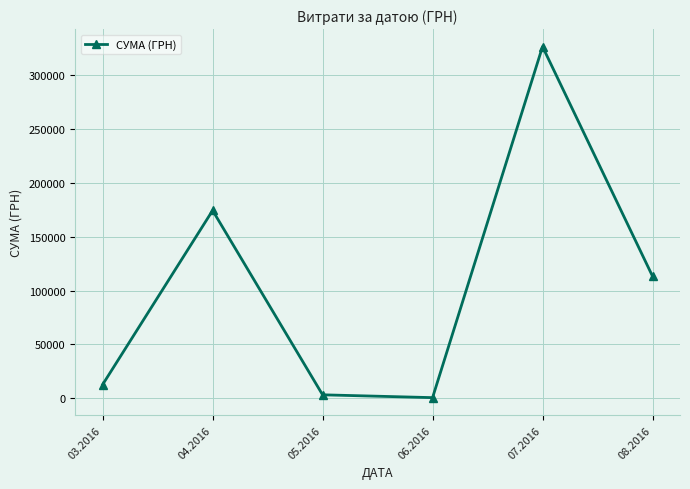

What is the value of the 4th point from the left?

600.0